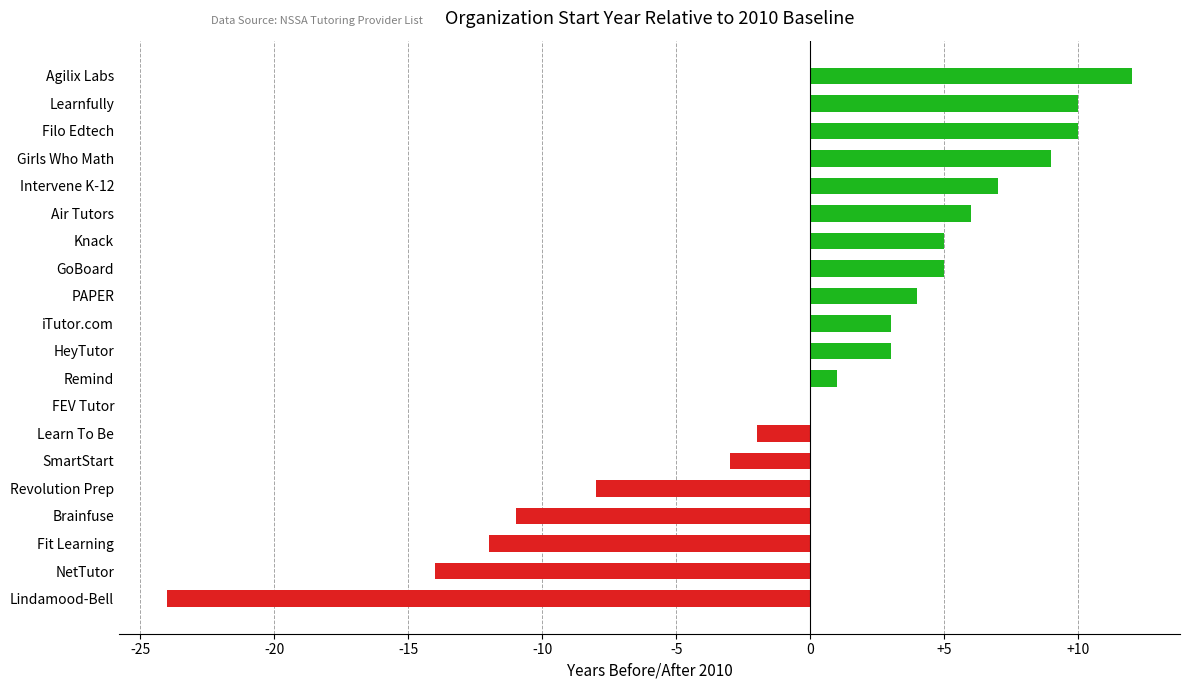

Which label corresponds to the largest value in the chart?

Agilix Labs